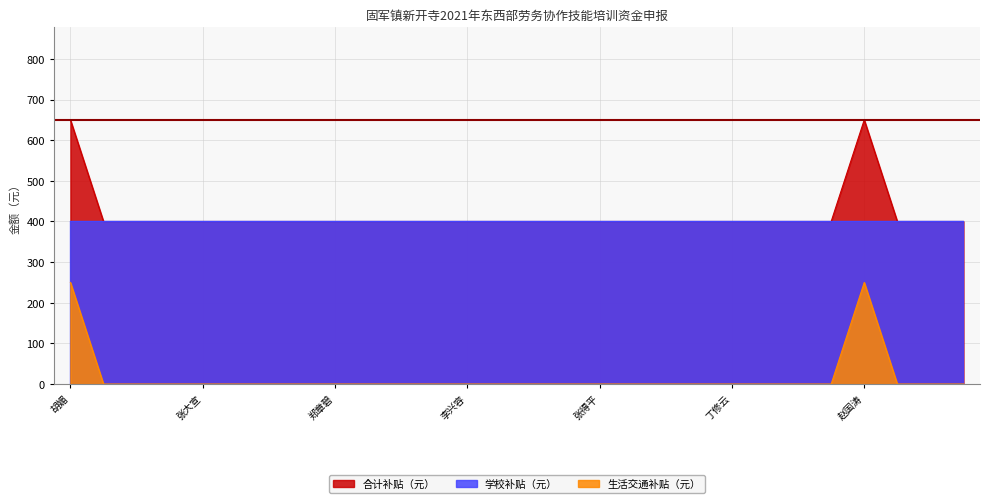

True or false: 合计补贴（元） and 生活交通补贴（元） cross at least once.

False